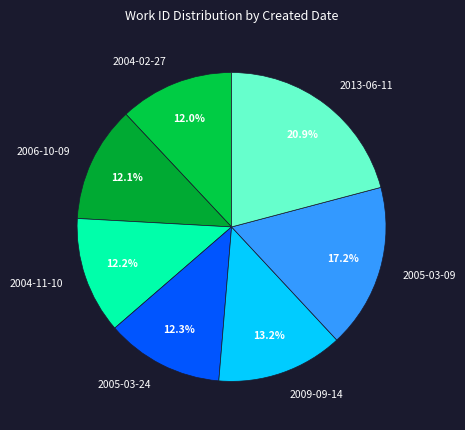

True or false: 2006-10-09 accounts for 26% of the total.

False